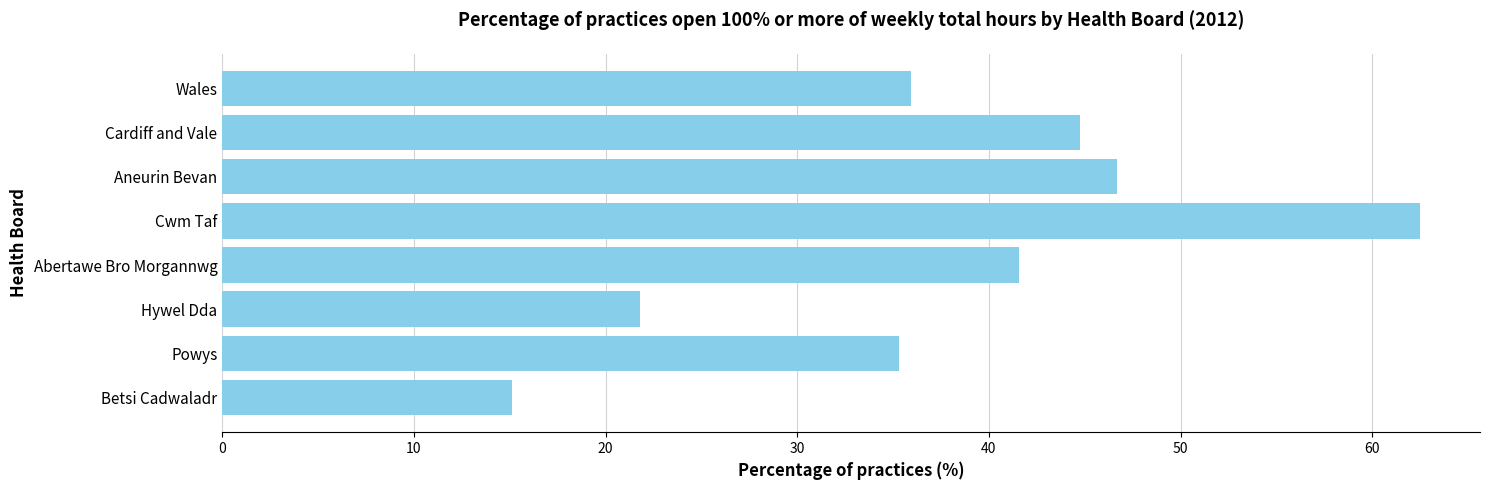

Rank the categories by value from lowest to highest.

Betsi Cadwaladr, Hywel Dda, Powys, Wales, Abertawe Bro Morgannwg, Cardiff and Vale, Aneurin Bevan, Cwm Taf